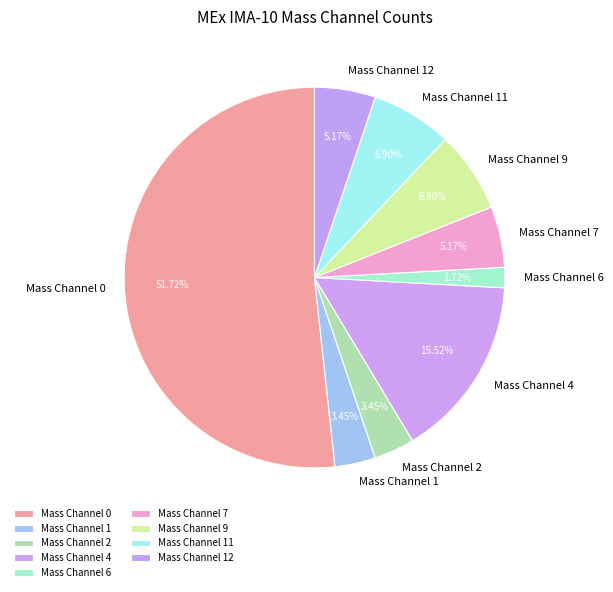

To the nearest percent, what is the average slice percentage?

11%